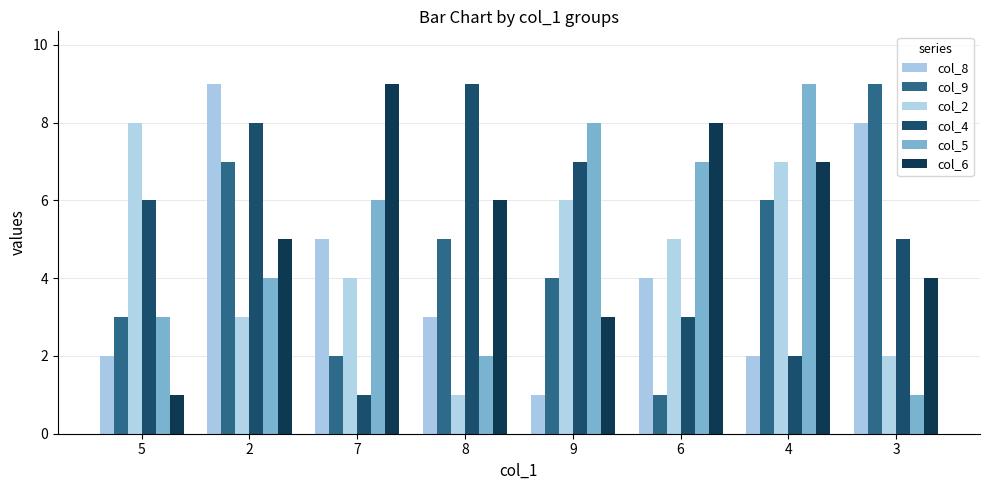

Which label corresponds to the largest value in the chart?

2